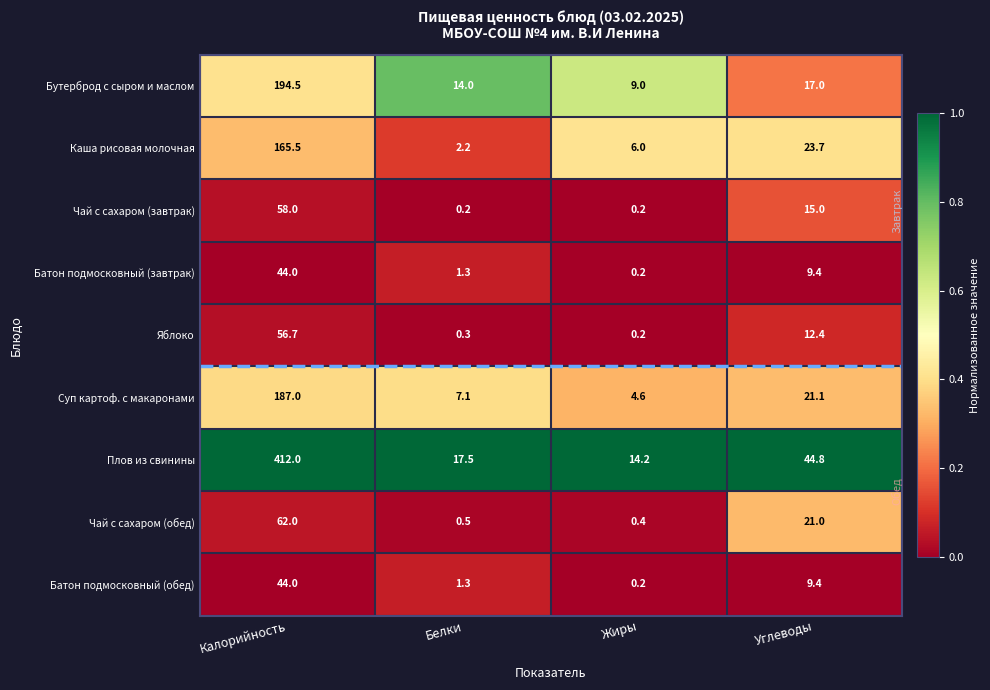

What is the total value across all series at Углеводы?

173.8